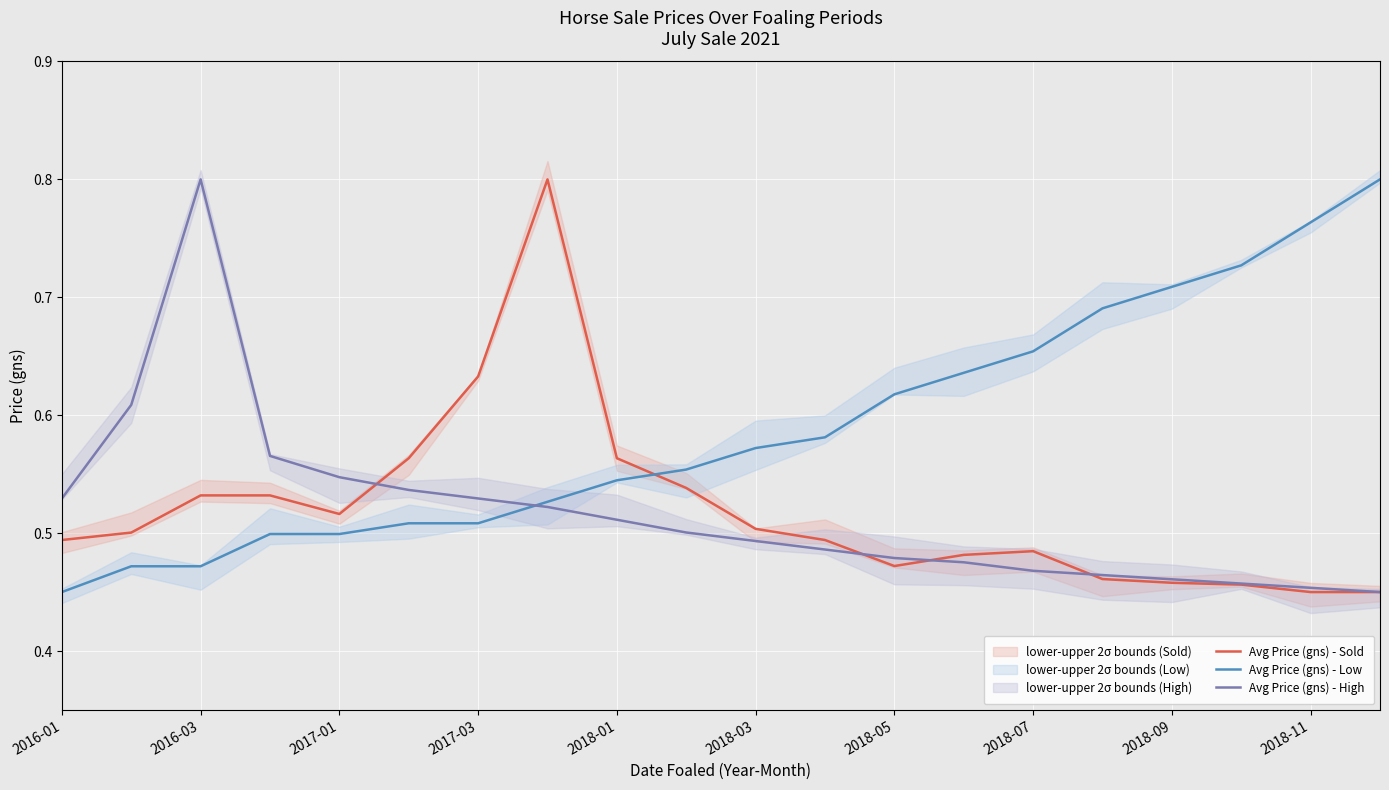

How many lines are shown in the chart?

3